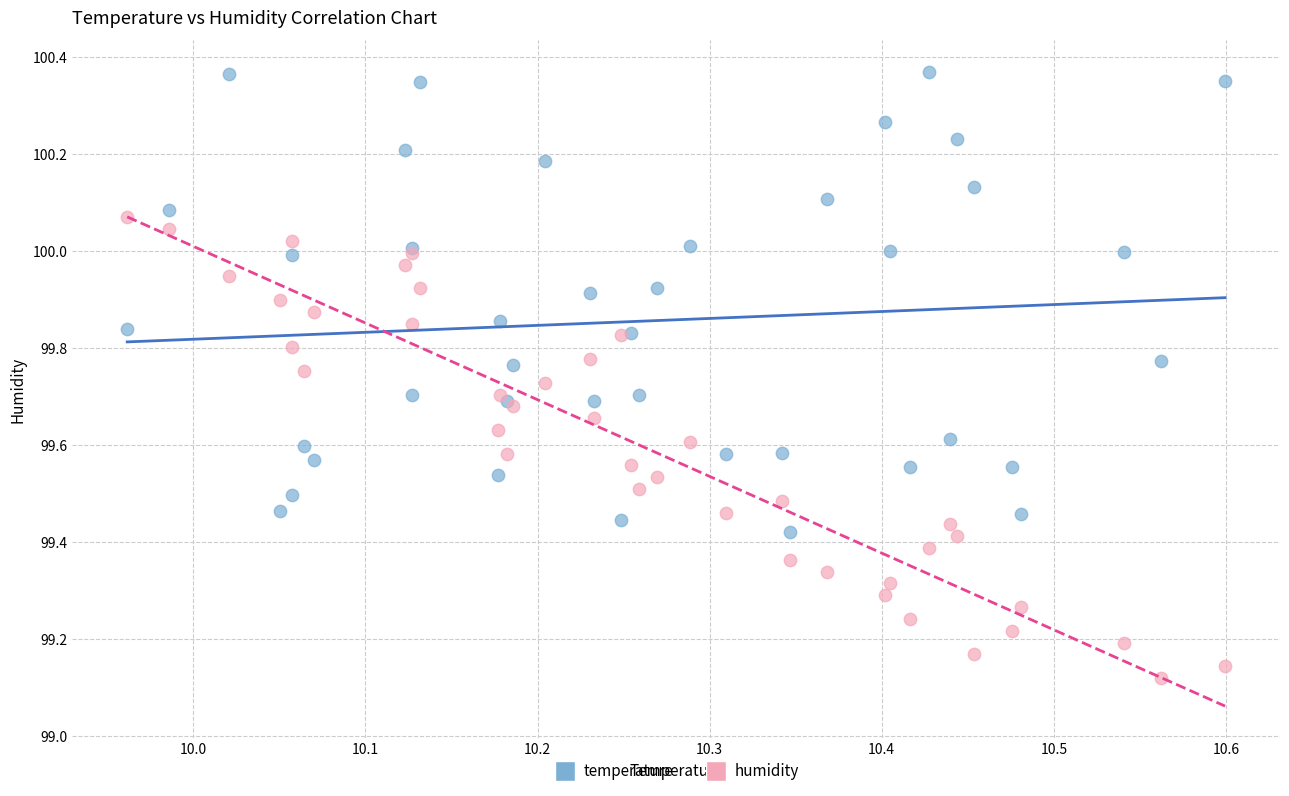

What is the X range (max minus min) for the scatter plot?

0.6